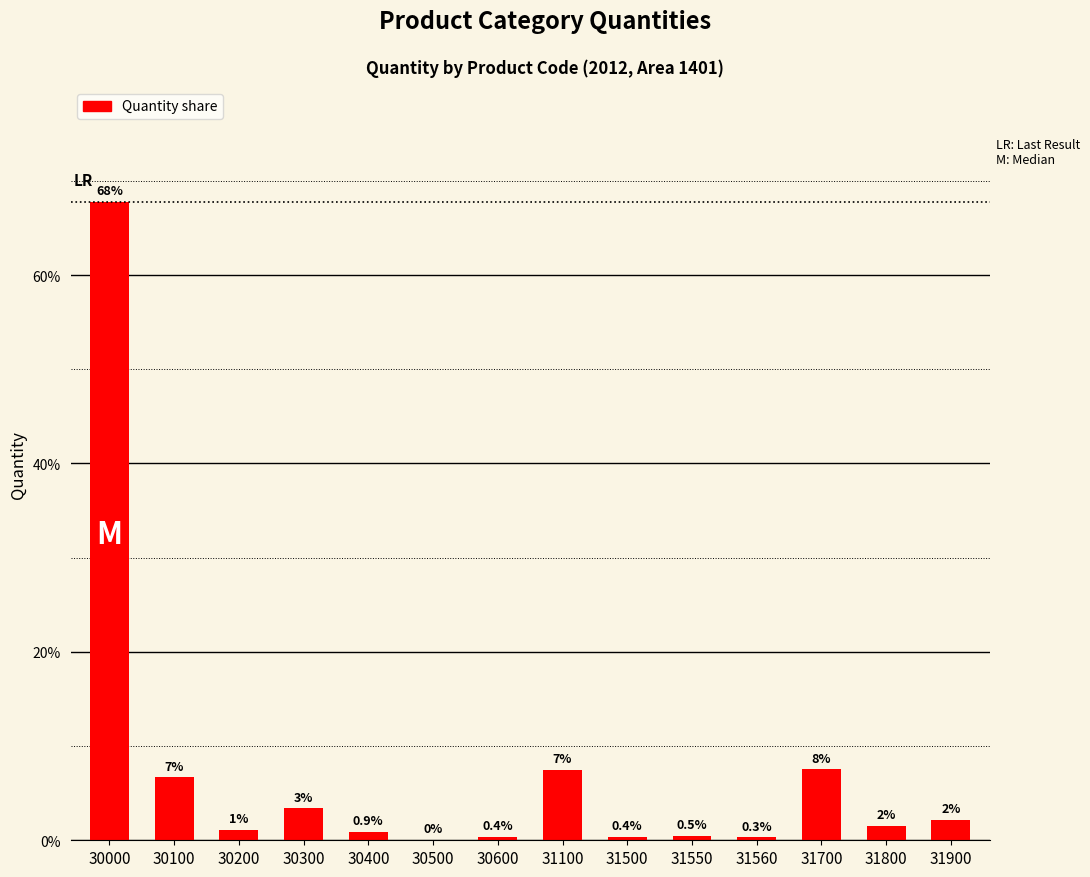

Read the value at 30600.

0.4